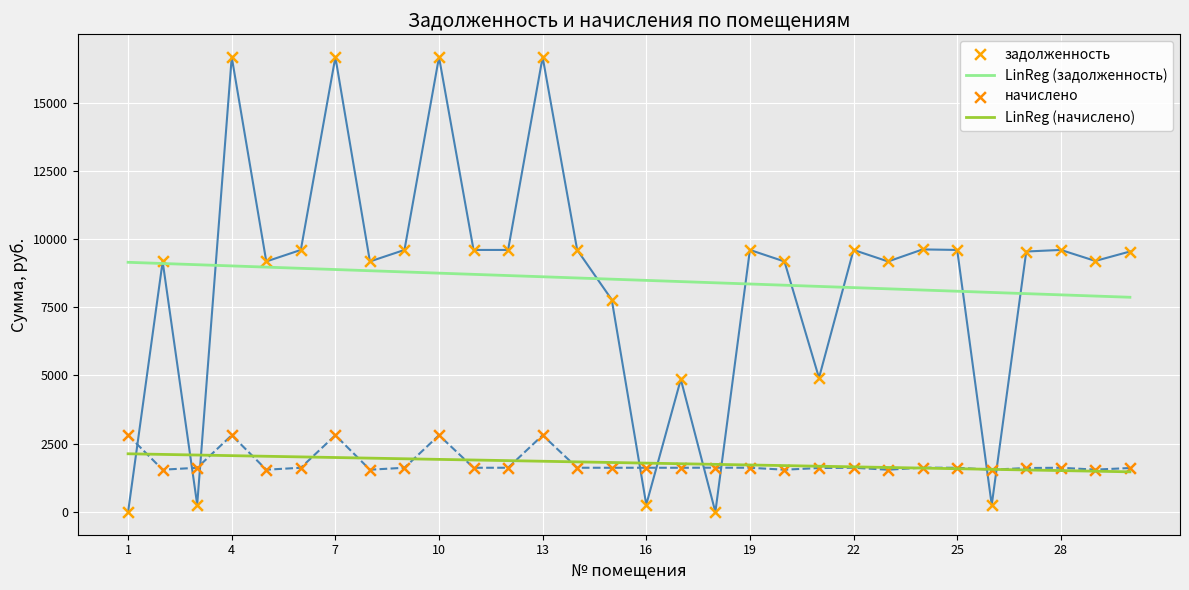

Which series has the widest spread of Y values?

задолженность